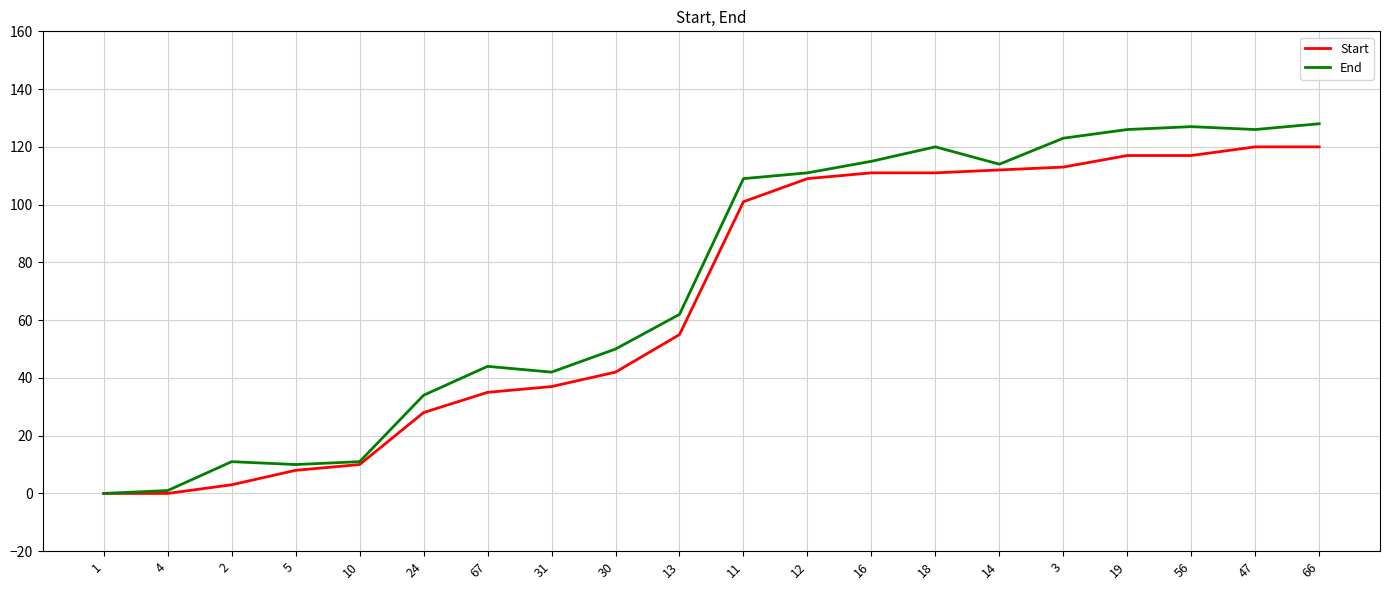

Rank the series by their maximum value, from lowest to highest.

Start, End